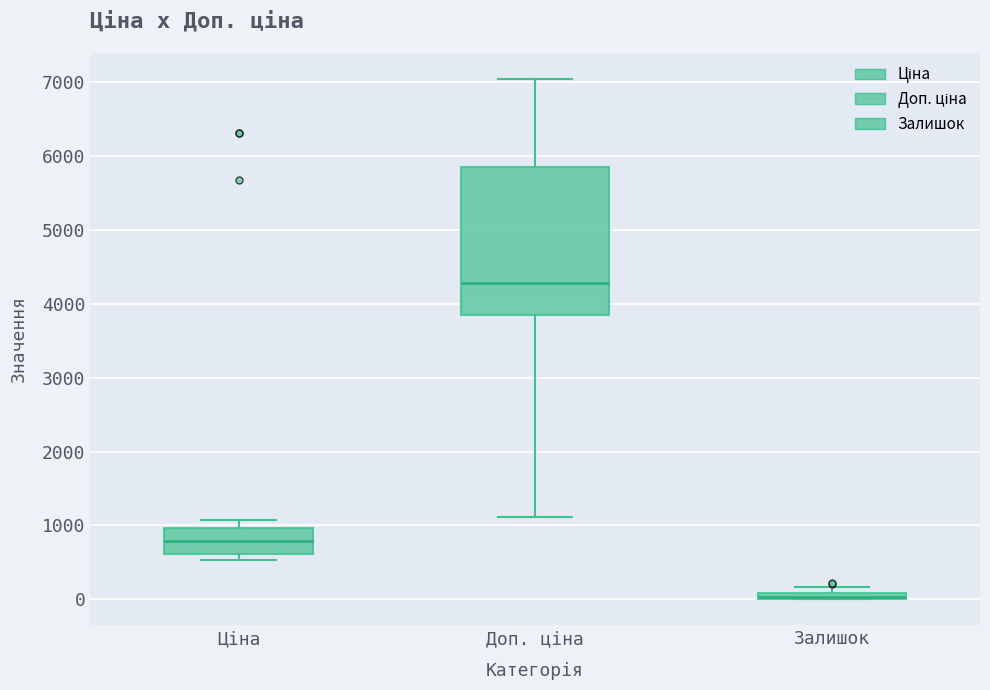

Where is the lower edge of the box for Залишок on the y-axis? The values are not printed on the chart, so give them approximately, as read against the axis.

0